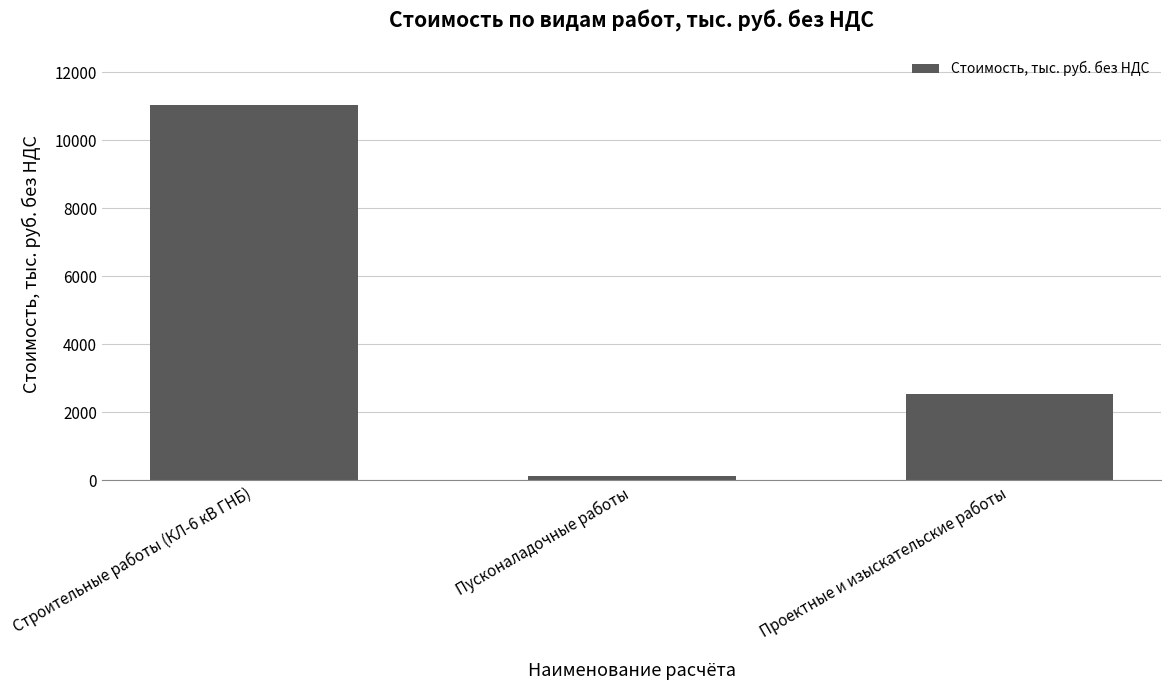

What is the value of the 2nd bar from the left?

134.0